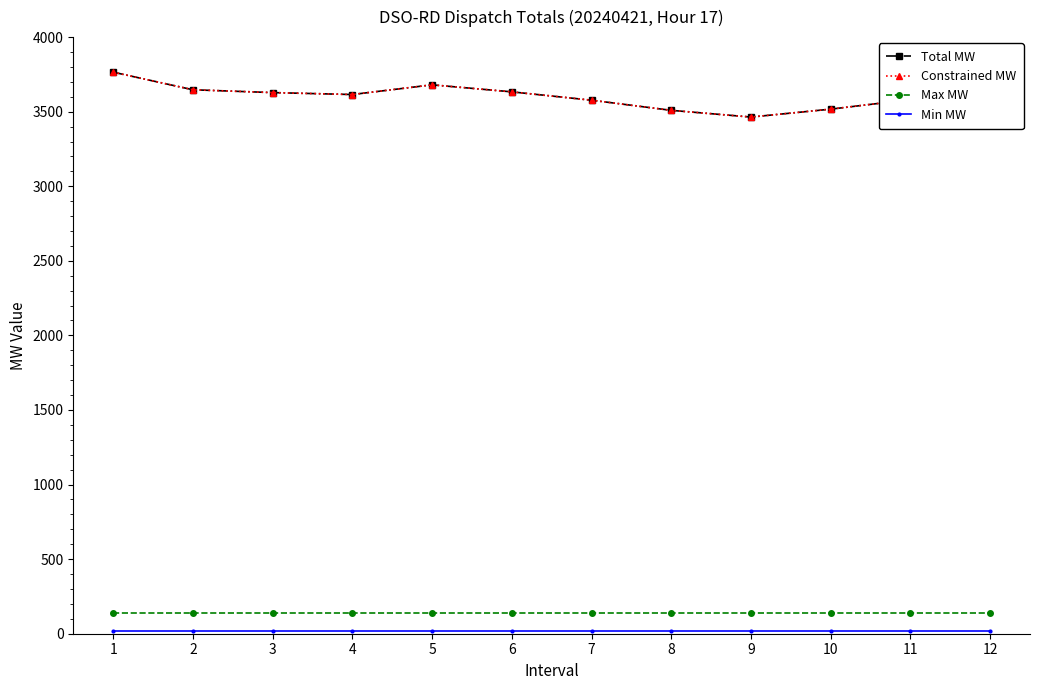

True or false: Max MW has more than 2 interior local peaks.

False